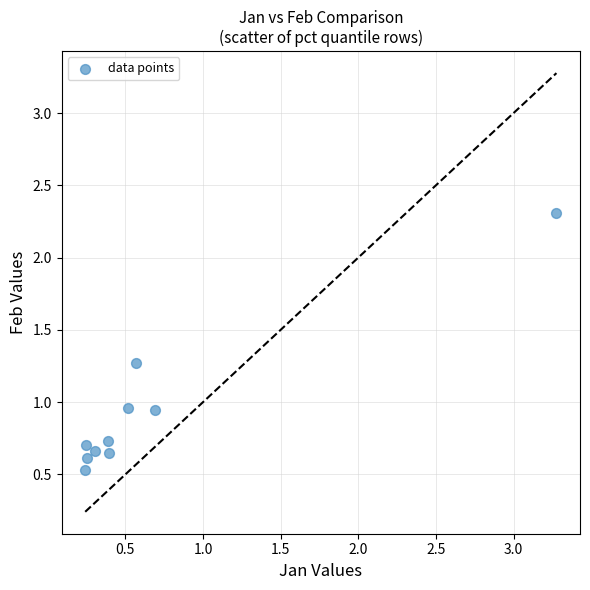

What is the range of X values (max minus min)?

3.0